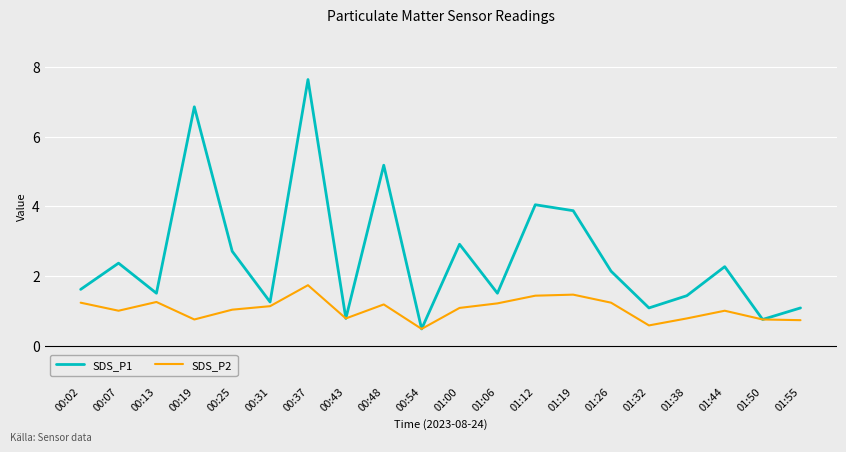

How many series are shown in this chart?

2